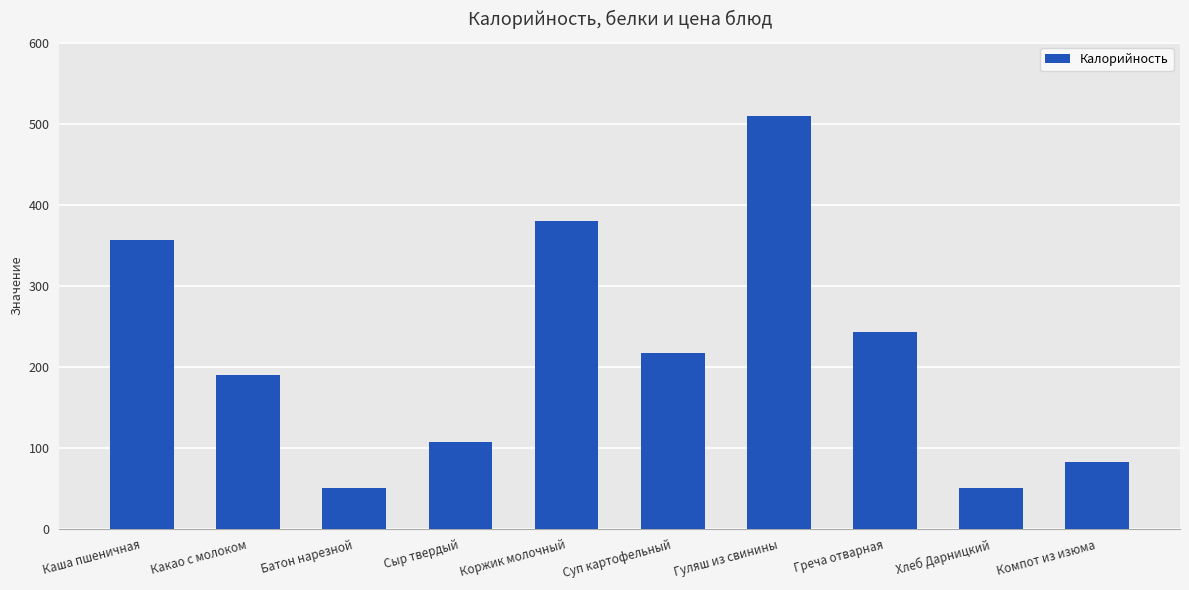

At which label is the value closest to 280?

Греча отварная